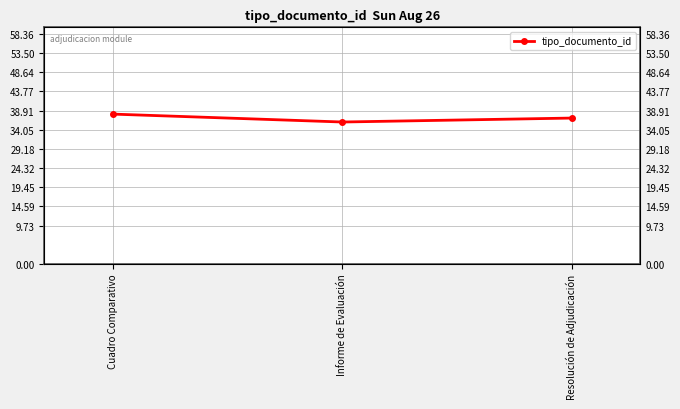

What is the maximum value shown in the chart?

38